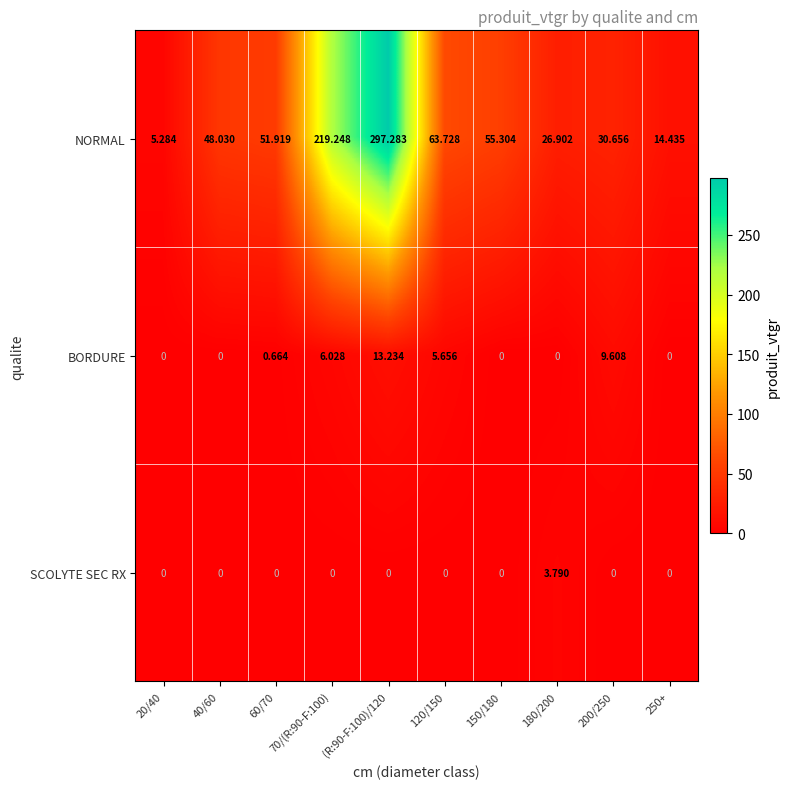

How many data points in SCOLYTE SEC RX are above 0?

1